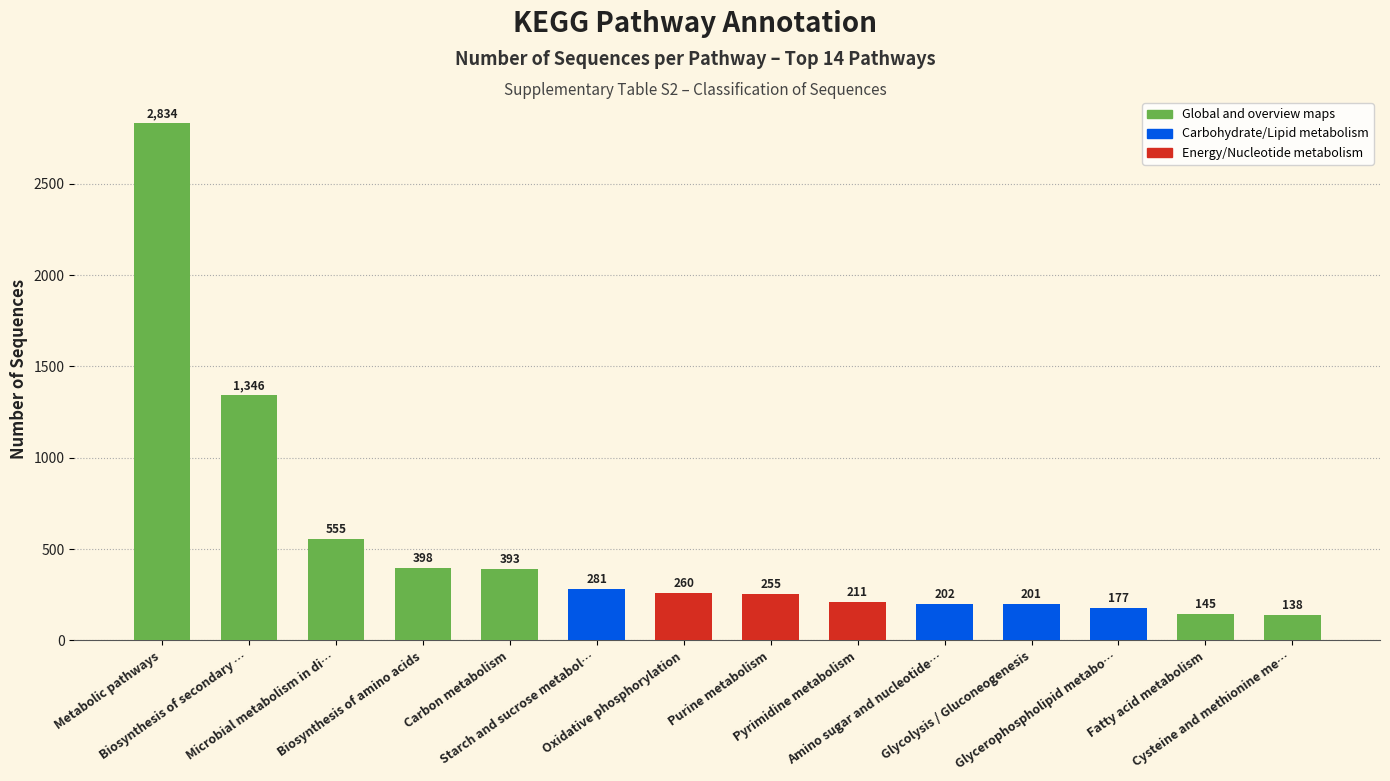

What is the average value?

528